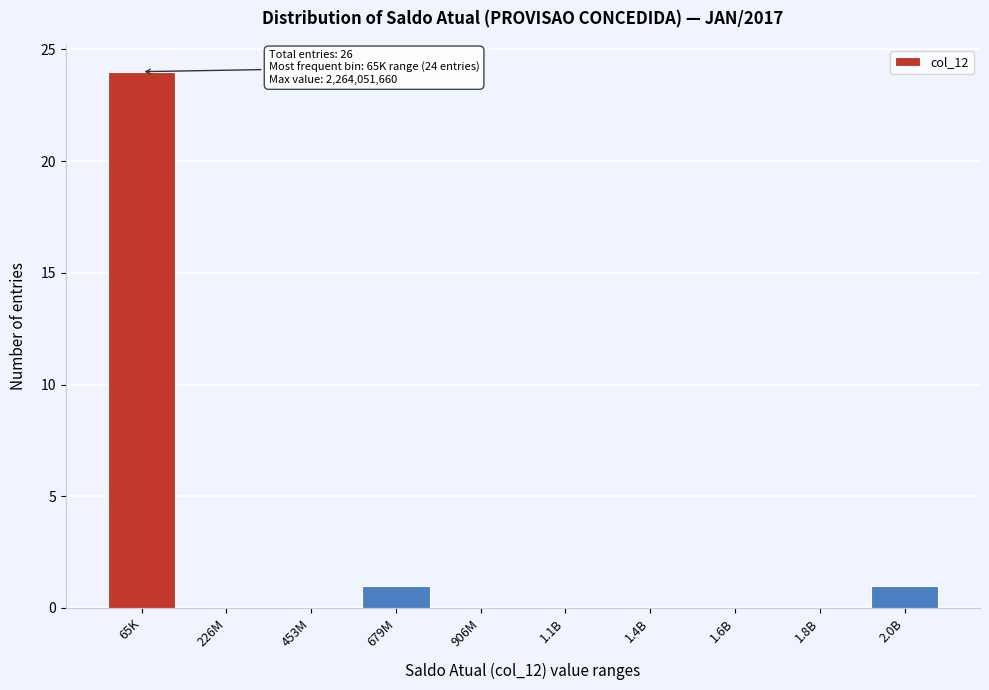

Reading right to left, extract all data points from this chart.

2.0B=1	1.8B=0	1.6B=0	1.4B=0	1.1B=0	906M=0	679M=1	453M=0	226M=0	65K=24